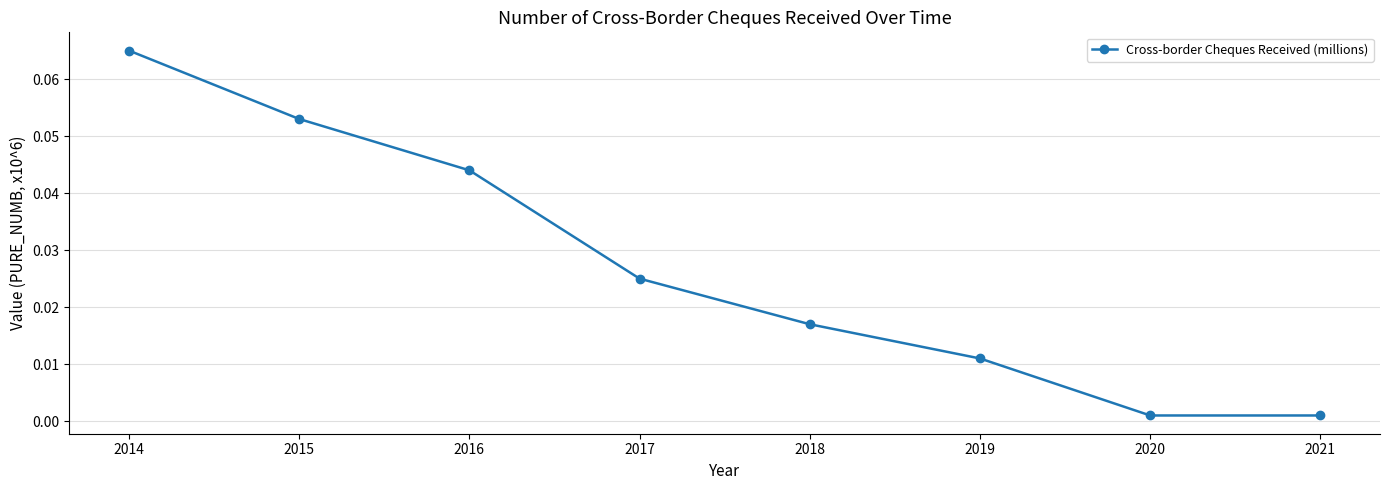

Is it true that the value at 2016 is 0.1?

False